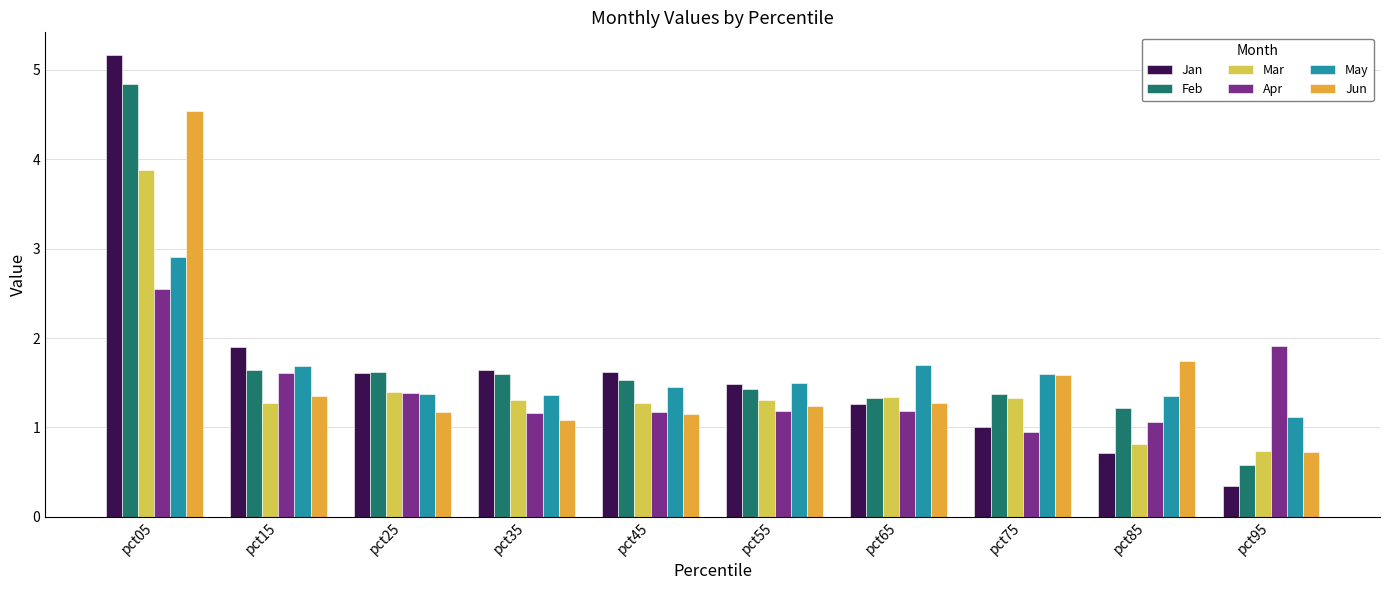

Which series has the largest range (max minus min)?

Jan